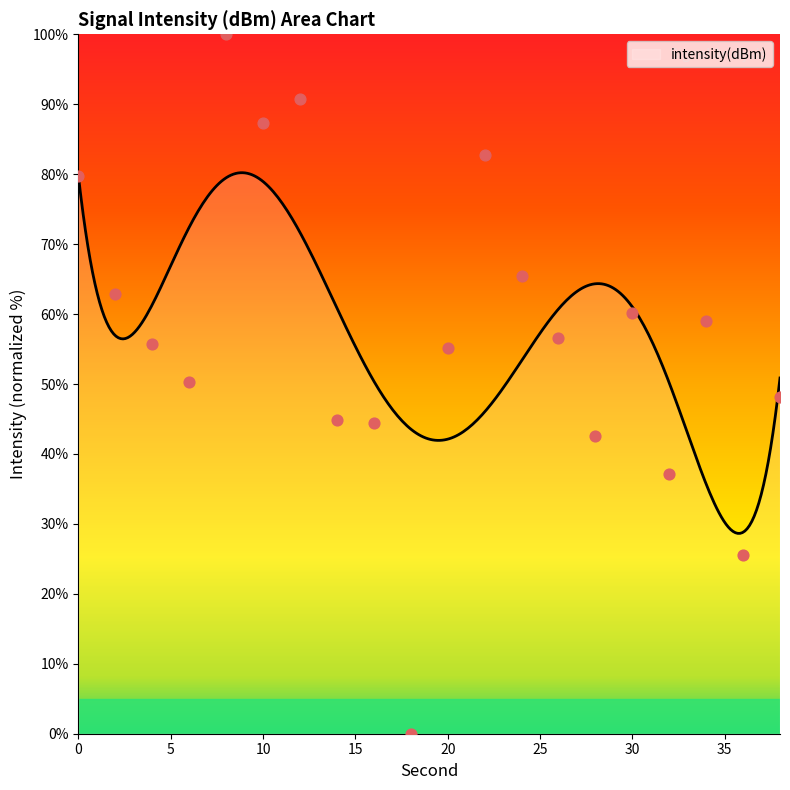

What is the ratio of the value at 28 to the value at 0?

0.5